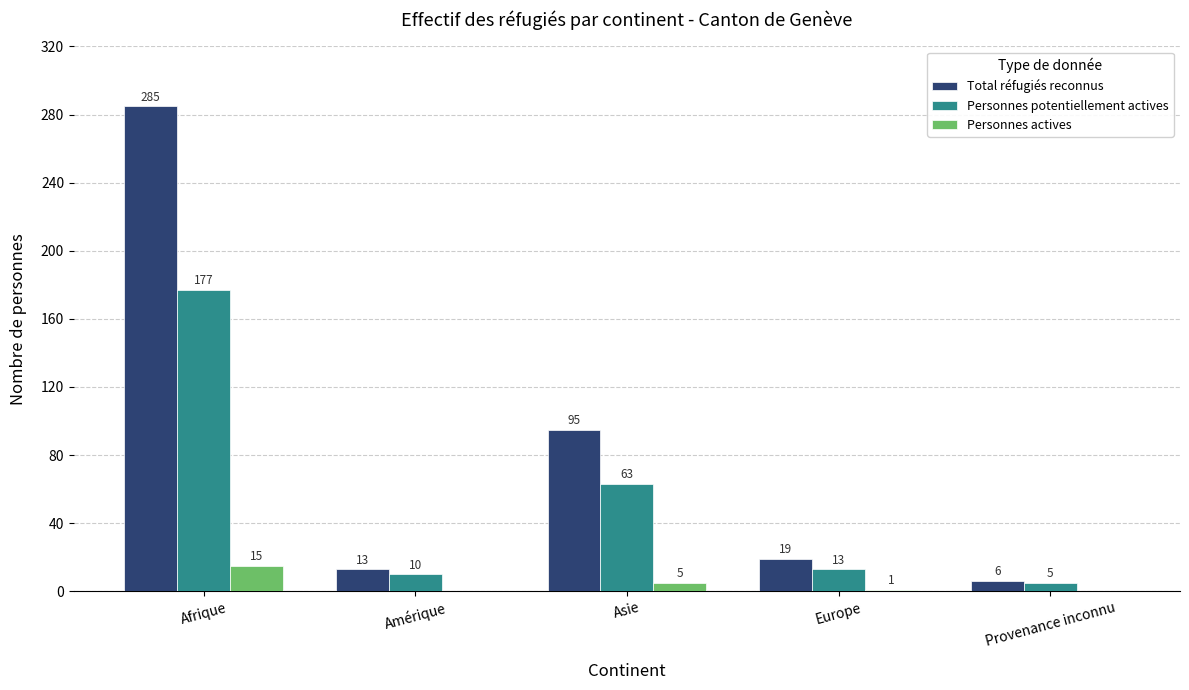

At which label does Personnes actives first exceed 1?

Afrique